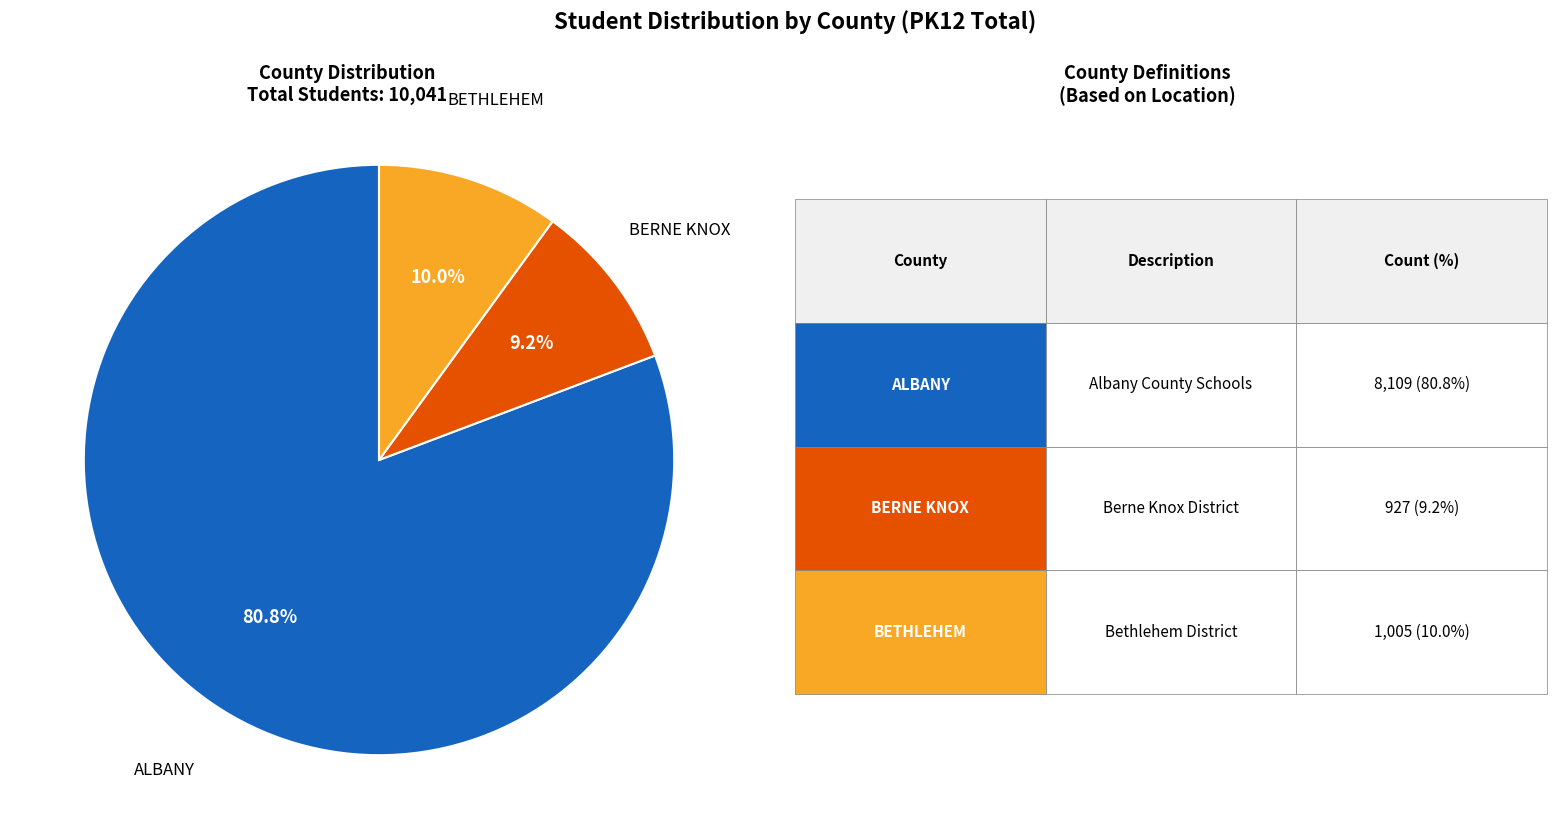

Is there any slice that represents more than half of the pie?

Yes